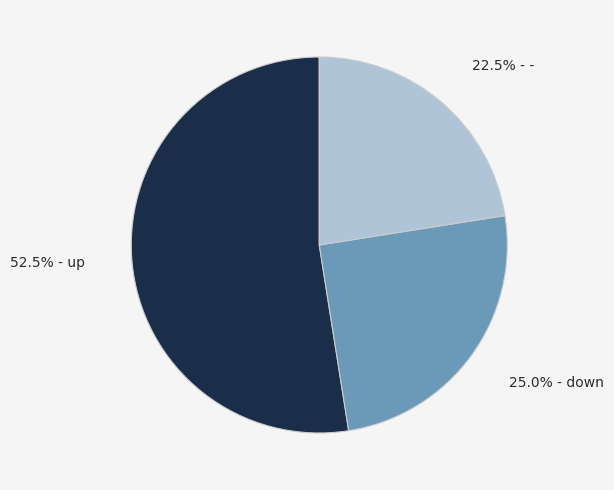

To the nearest percent, what is the average slice percentage?

33%